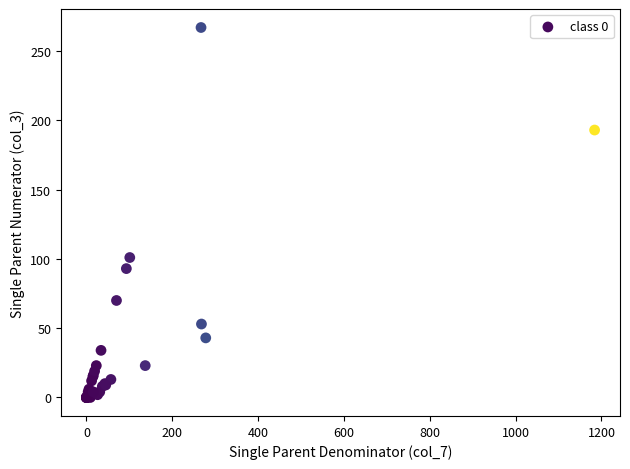

What Y value in the scatter plot is closest to 133?

101